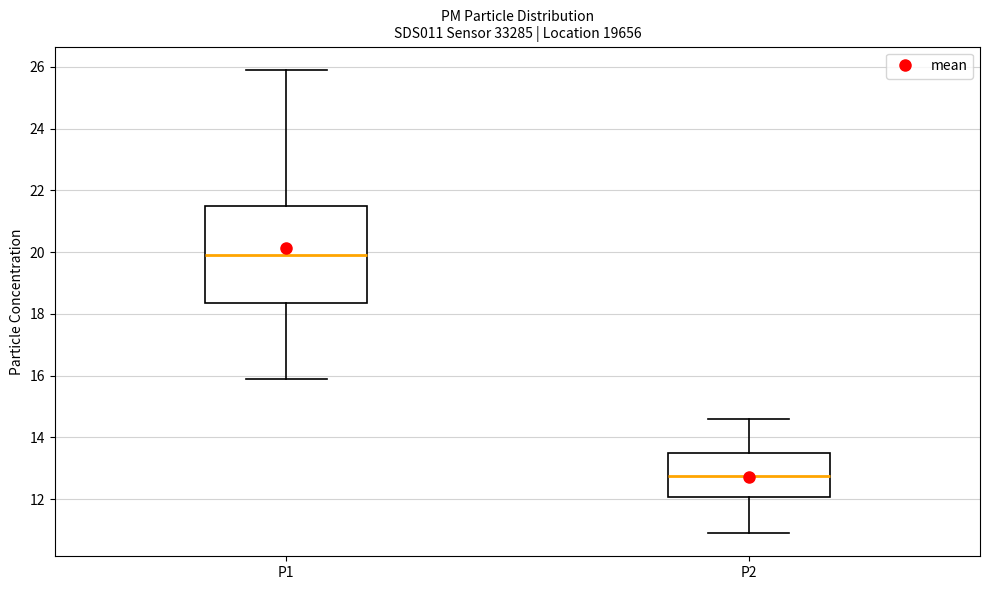

Where is the upper edge of the box for P2 on the y-axis? The values are not printed on the chart, so give them approximately, as read against the axis.

13.6